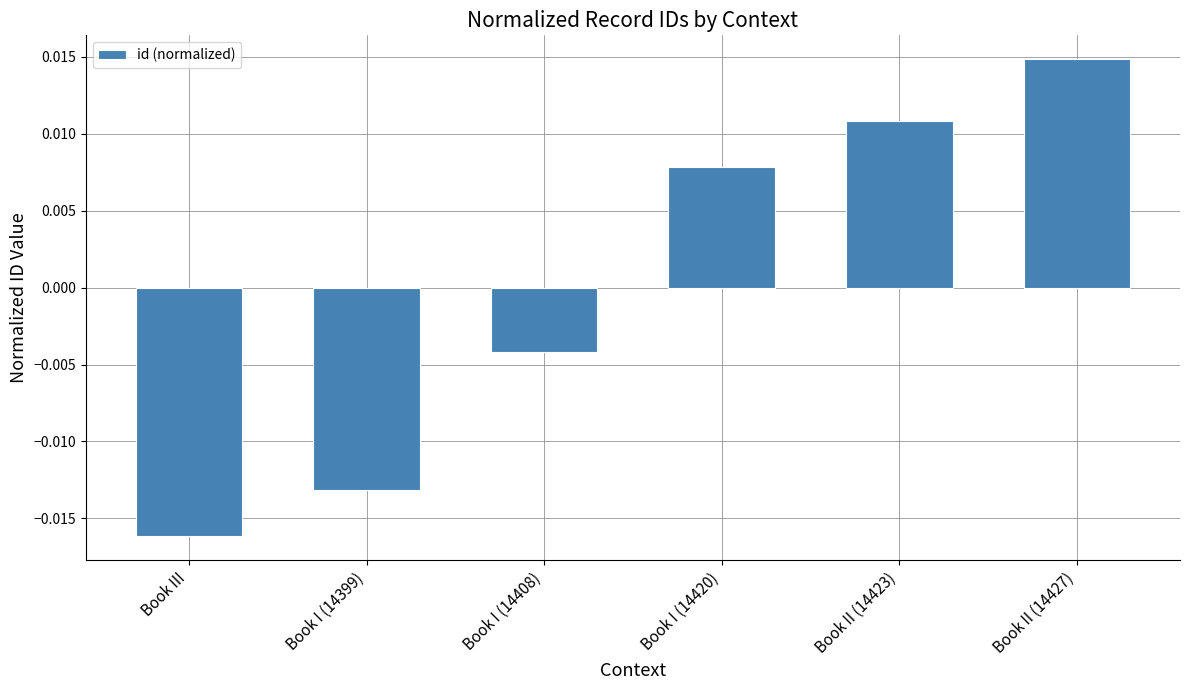

How many values are between 0 and 1?

3